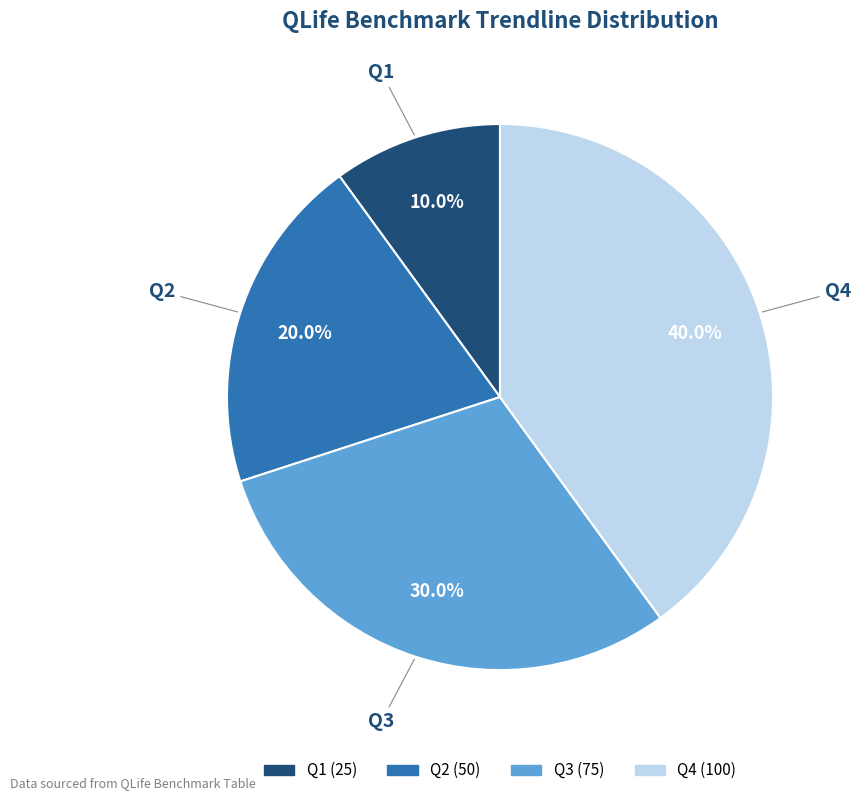

Is there a majority slice in this chart?

No